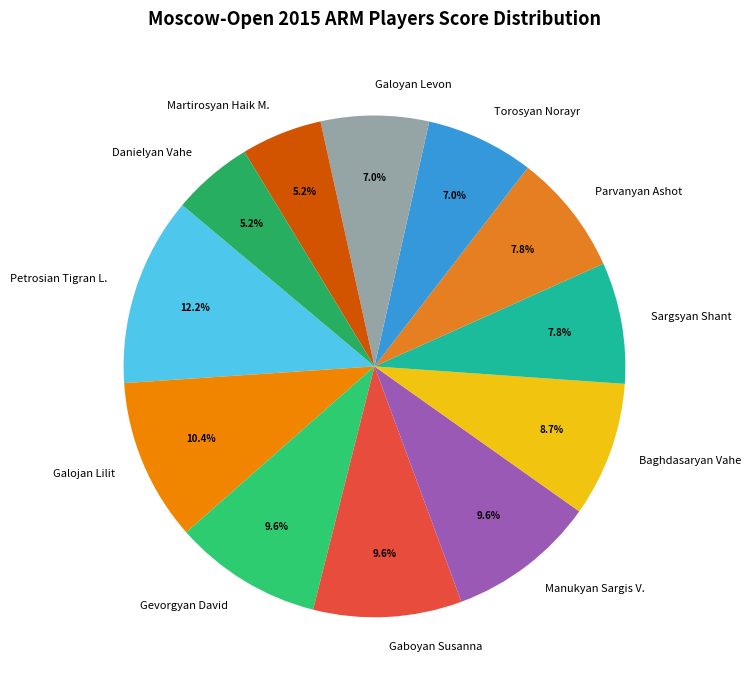

What percentage is NOT represented by Baghdasaryan Vahe?

91.3%